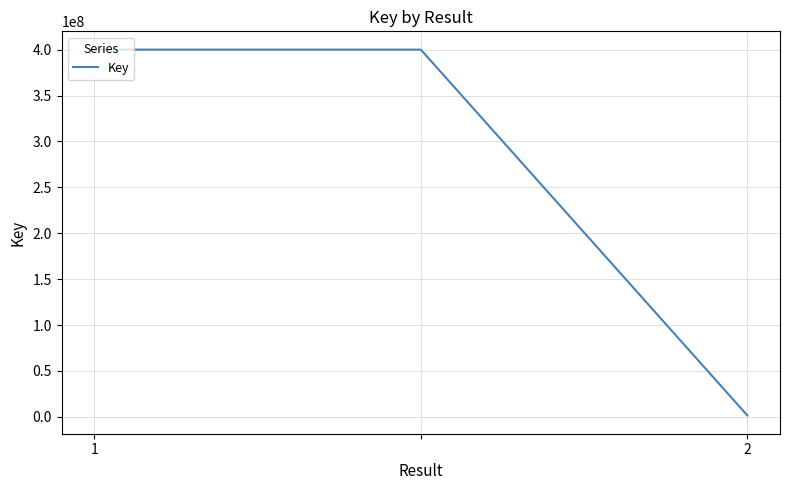

What is the difference between the maximum and minimum values?

398584044